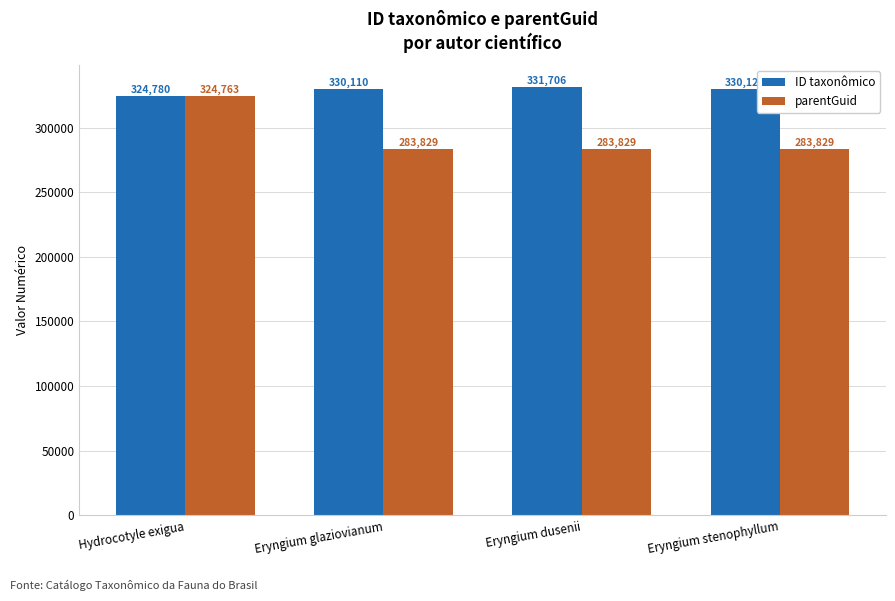

What is the label of the 2nd bar from the right?

Eryngium dusenii